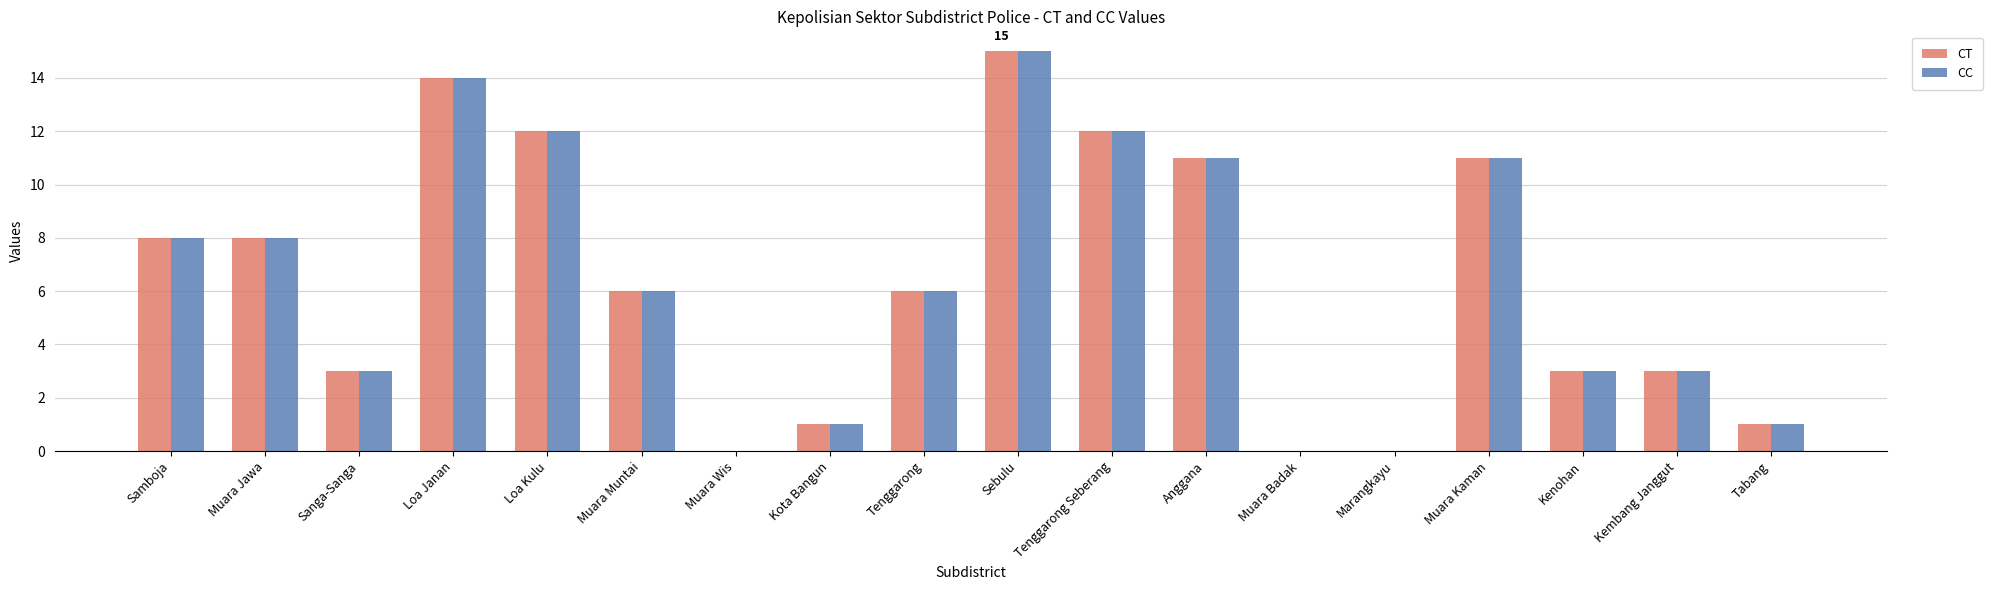

Is the value of CT at Marangkayu greater than the value of CC at Samboja?

No